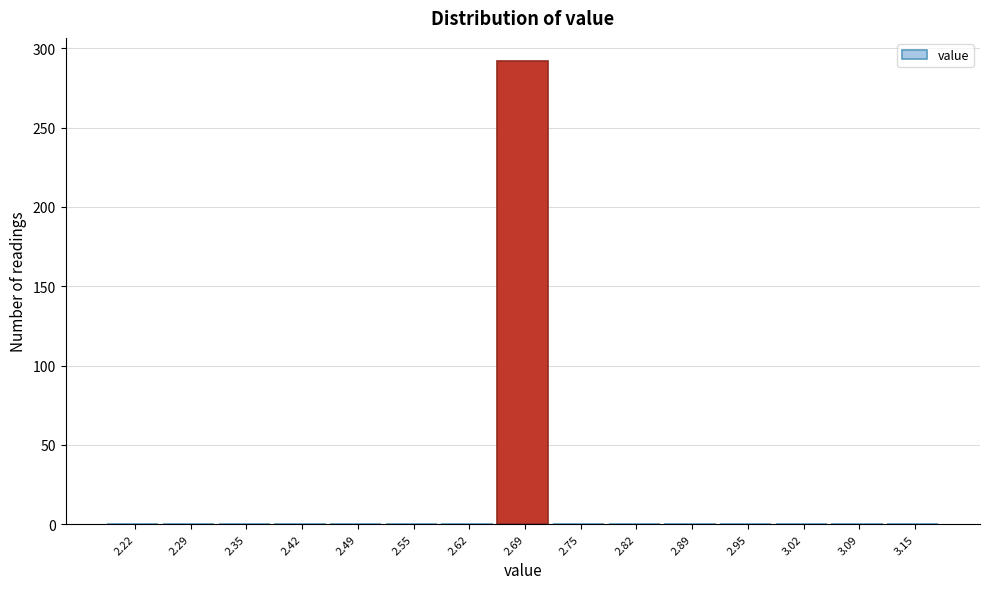

Reading left to right, extract all data points from this chart.

2.22=0	2.29=0	2.35=0	2.42=0	2.49=0	2.55=0	2.62=0	2.69=292	2.75=0	2.82=0	2.89=0	2.95=0	3.02=0	3.09=0	3.15=0